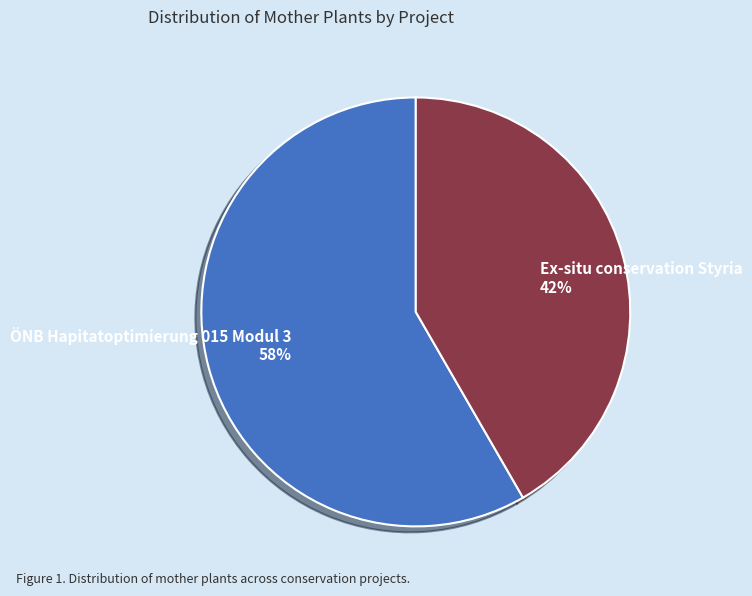

What is the largest slice in the pie chart?

ÖNB Hapitatoptimierung 015 Modul 3